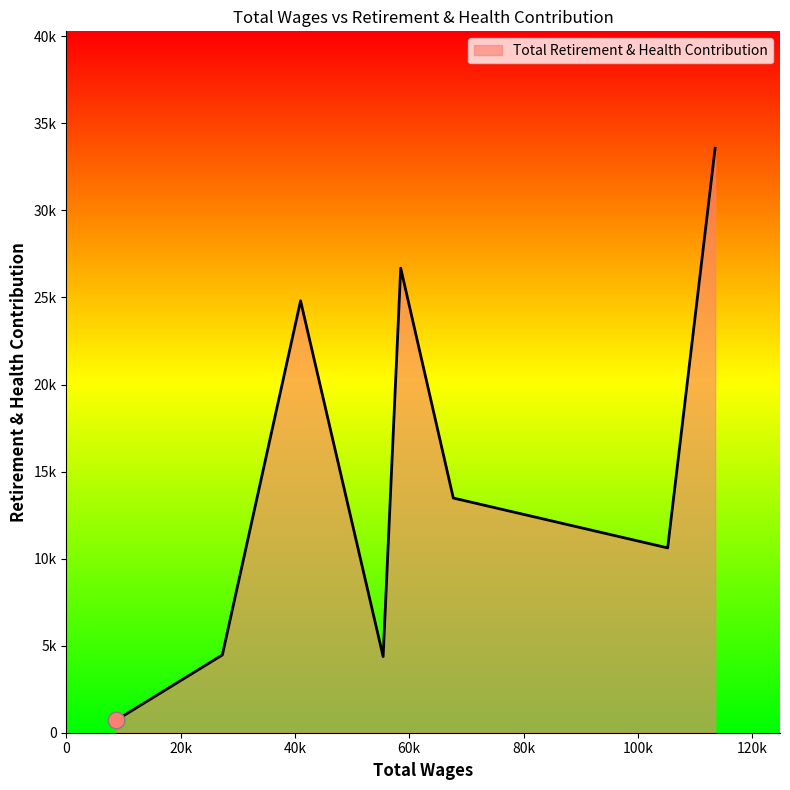

What is the difference between the maximum and second lowest values?

29200